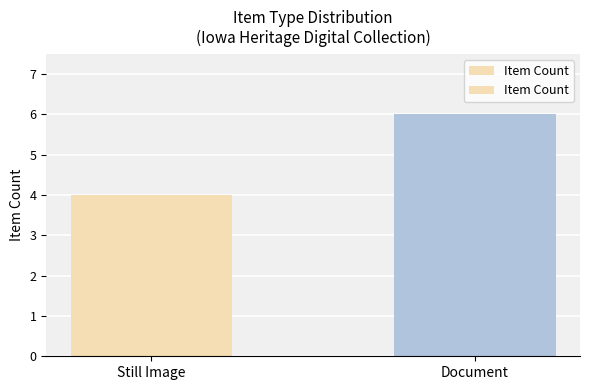

What is the difference between the maximum and minimum values?

2